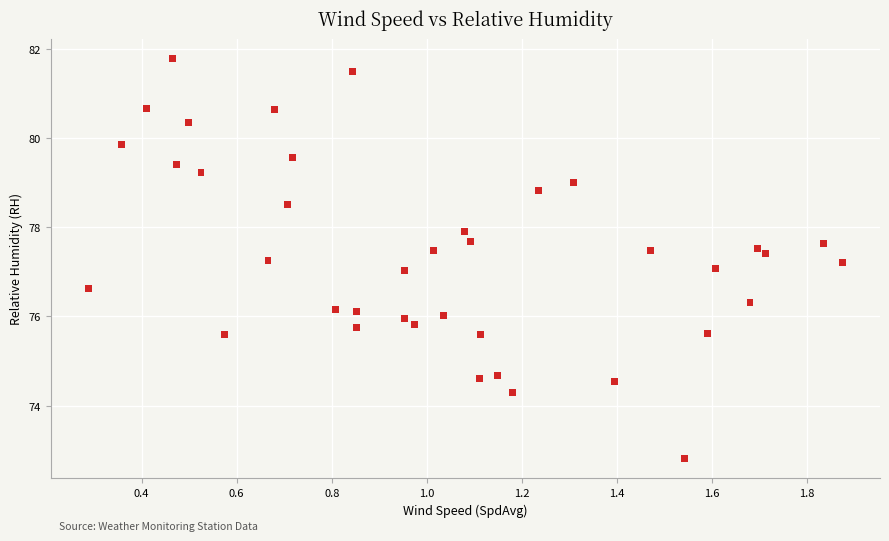

What is the range of Y values (max minus min)?

9.0